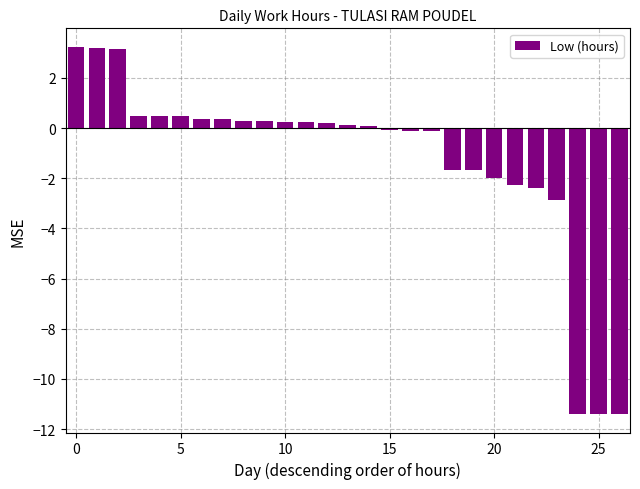

What is the smallest value displayed?

-11.4